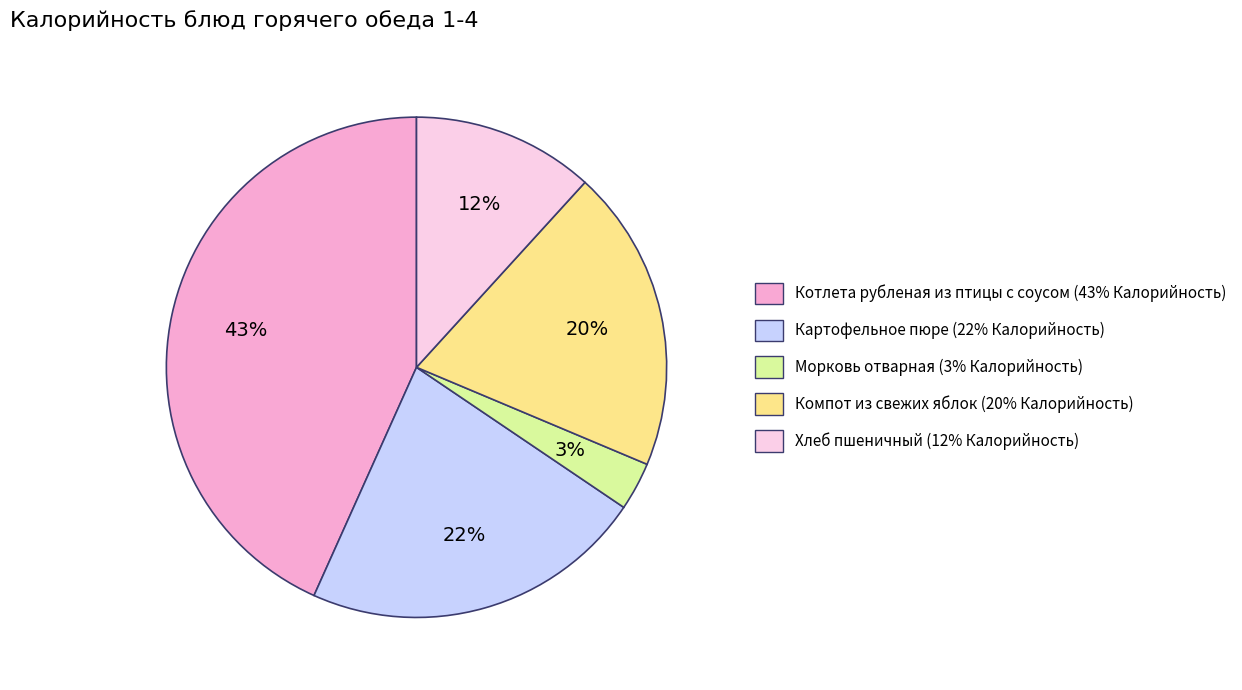

Is there a majority slice in this chart?

No